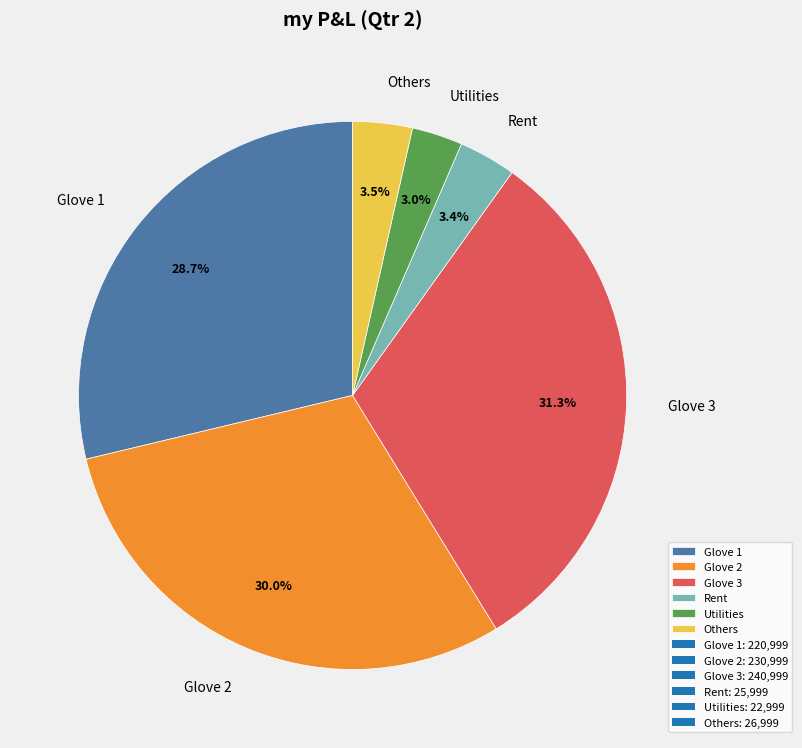

Between Glove 3 and Glove 1, which is larger?

Glove 3